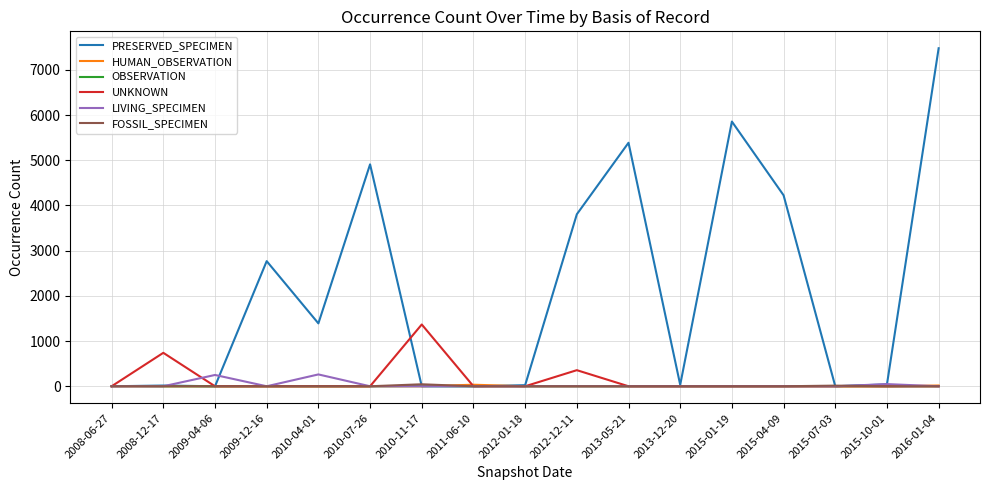

What are all the series names shown in the legend?

PRESERVED_SPECIMEN, HUMAN_OBSERVATION, OBSERVATION, UNKNOWN, LIVING_SPECIMEN, FOSSIL_SPECIMEN